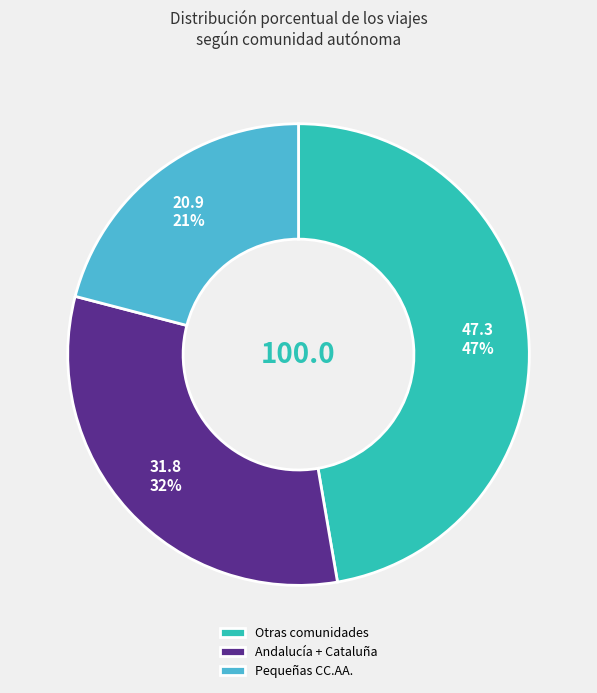

What is the largest slice in the pie chart?

Otras comunidades